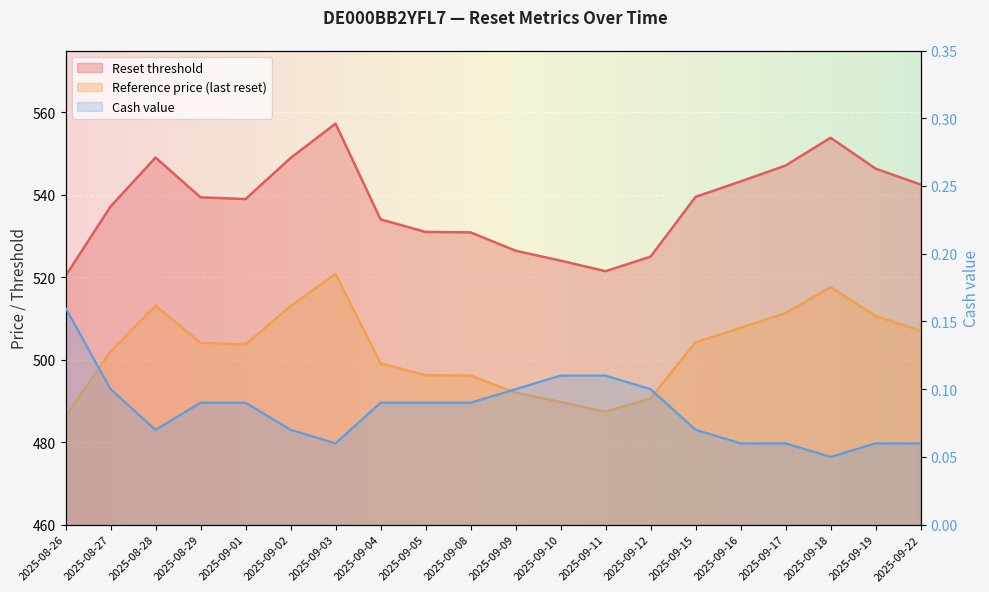

Reading left to right, transcribe all the data shown in this chart.

Reset threshold: 2025-08-26=520.3	2025-08-27=537.1	2025-08-28=549.0	2025-08-29=539.4	2025-09-01=539.0	2025-09-02=548.9	2025-09-03=557.3	2025-09-04=534.0	2025-09-05=531.0	2025-09-08=530.9	2025-09-09=526.4	2025-09-10=524.0	2025-09-11=521.5	2025-09-12=525.0	2025-09-15=539.5	2025-09-16=543.2	2025-09-17=547.1	2025-09-18=553.8	2025-09-19=546.3	2025-09-22=542.5
Reference price (last reset): 2025-08-26=486.2	2025-08-27=502.0	2025-08-28=513.1	2025-08-29=504.1	2025-09-01=503.7	2025-09-02=513.0	2025-09-03=520.8	2025-09-04=499.1	2025-09-05=496.2	2025-09-08=496.1	2025-09-09=492.0	2025-09-10=489.8	2025-09-11=487.4	2025-09-12=490.6	2025-09-15=504.2	2025-09-16=507.7	2025-09-17=511.3	2025-09-18=517.6	2025-09-19=510.6	2025-09-22=507.0
Cash value: 2025-08-26=0.2	2025-08-27=0.1	2025-08-28=0.1	2025-08-29=0.1	2025-09-01=0.1	2025-09-02=0.1	2025-09-03=0.1	2025-09-04=0.1	2025-09-05=0.1	2025-09-08=0.1	2025-09-09=0.1	2025-09-10=0.1	2025-09-11=0.1	2025-09-12=0.1	2025-09-15=0.1	2025-09-16=0.1	2025-09-17=0.1	2025-09-18=0.1	2025-09-19=0.1	2025-09-22=0.1